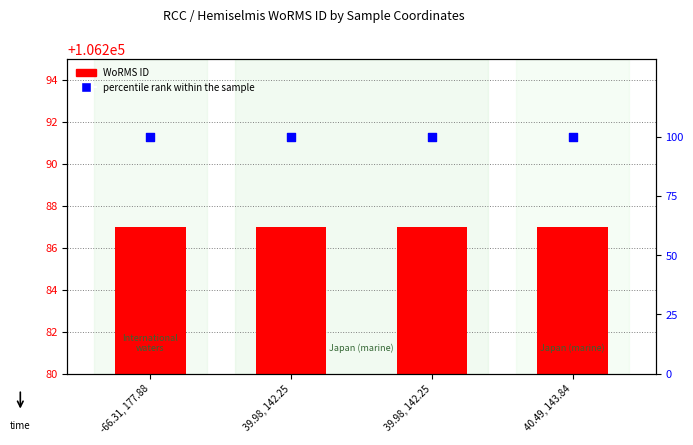

At which category is the sum across all series the highest?

-66.31, 177.88